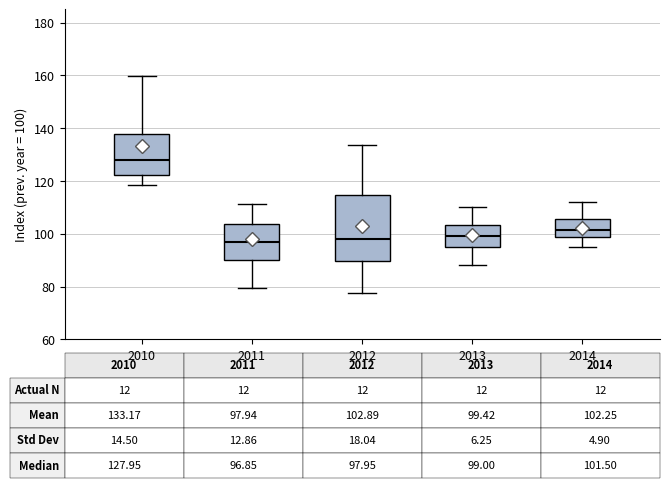

Comparing the boxes themselves (not the whiskers), which one is the tallest?

2012